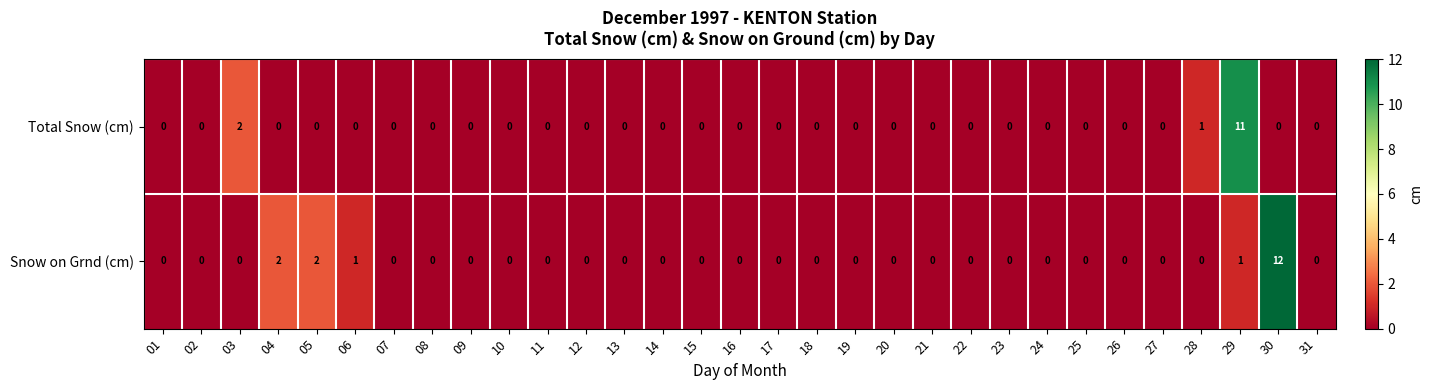

Rank the series by their maximum value, from highest to lowest.

Snow on Grnd (cm), Total Snow (cm)